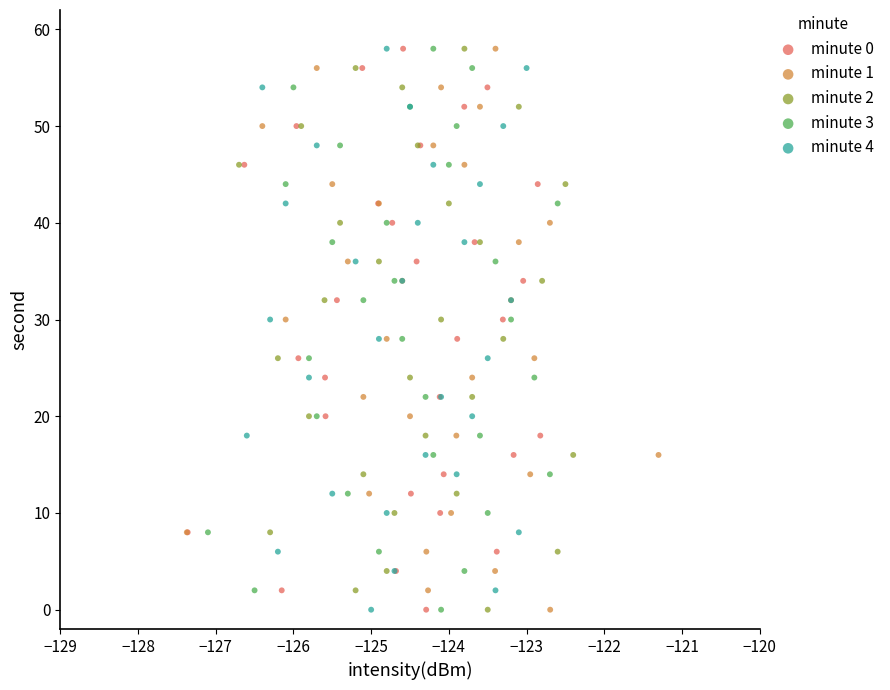

What are all the series names shown in the legend?

minute 0, minute 1, minute 2, minute 3, minute 4